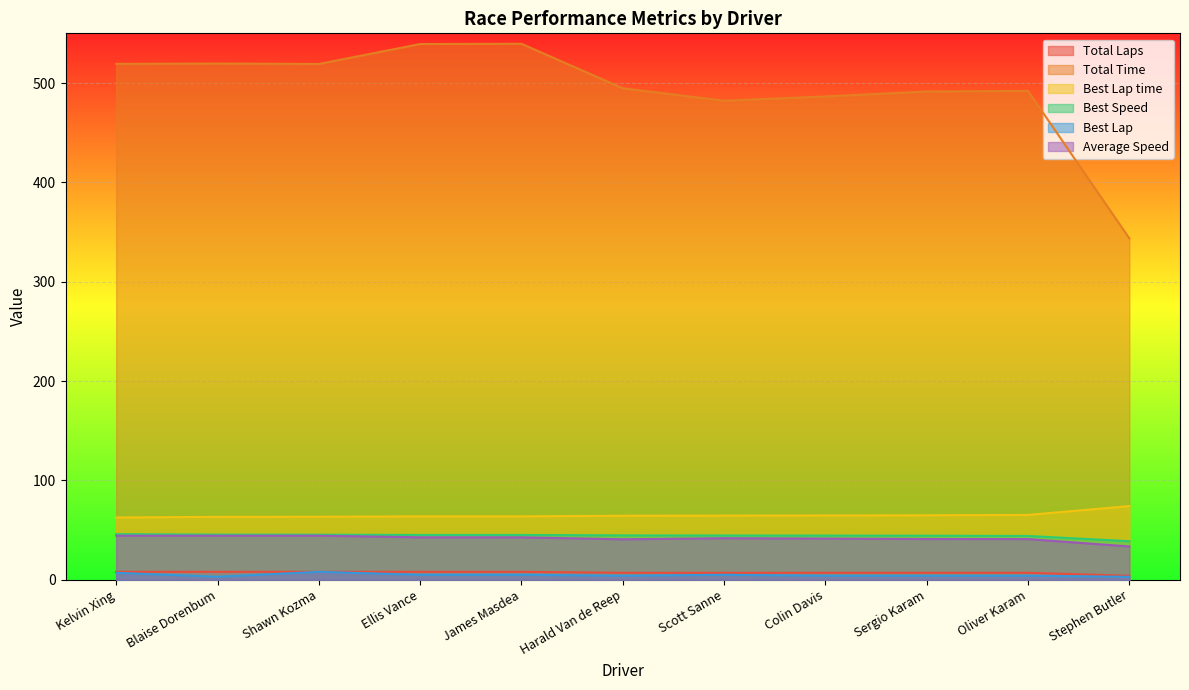

Does the chart display data point markers on the line(s)?

No